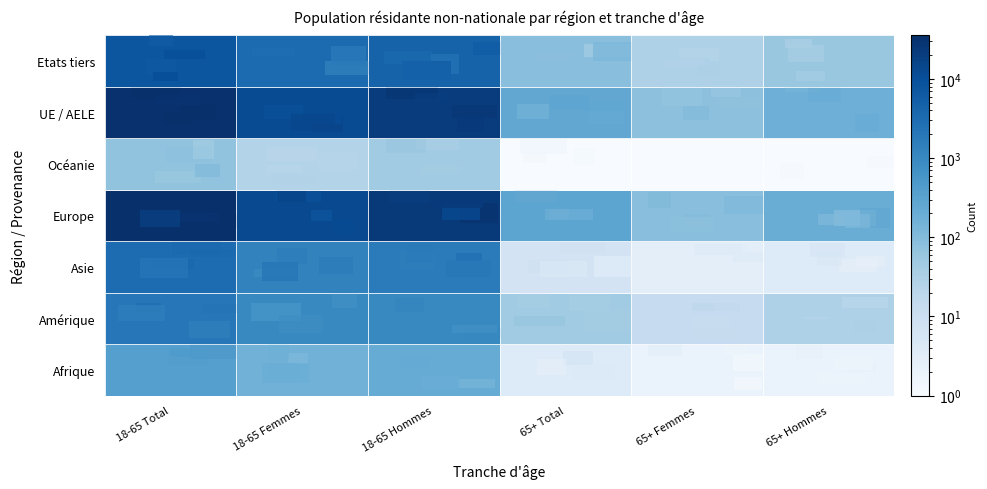

At how many categories does at least one series exceed 33081?

1